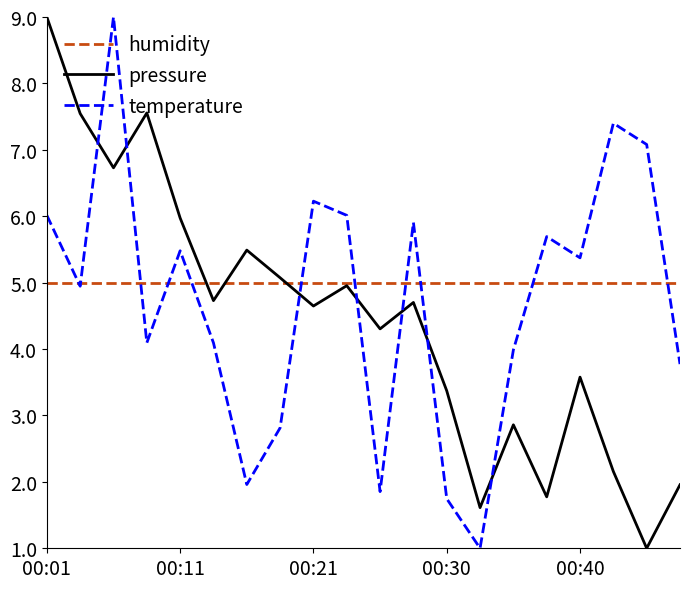

What is the minimum value for temperature?

1.0